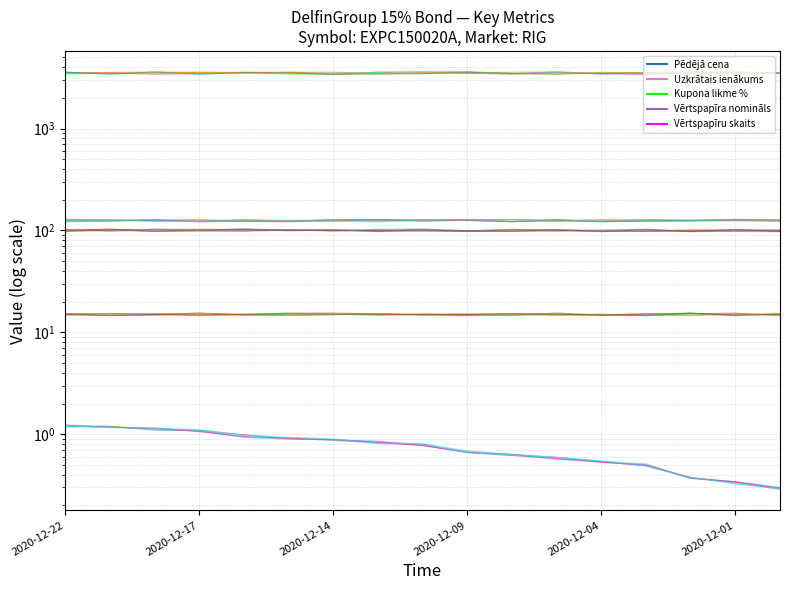

How many interior local peaks does the Vērtspapīra nomināls series have?

6